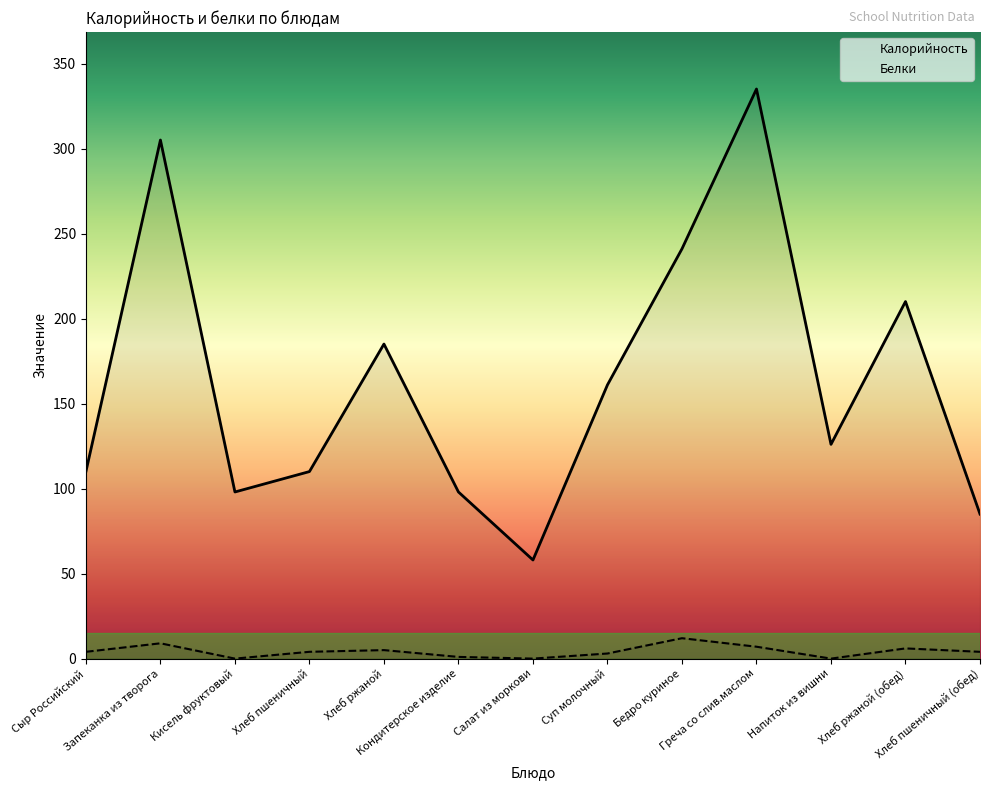

How many lines are shown in the chart?

2